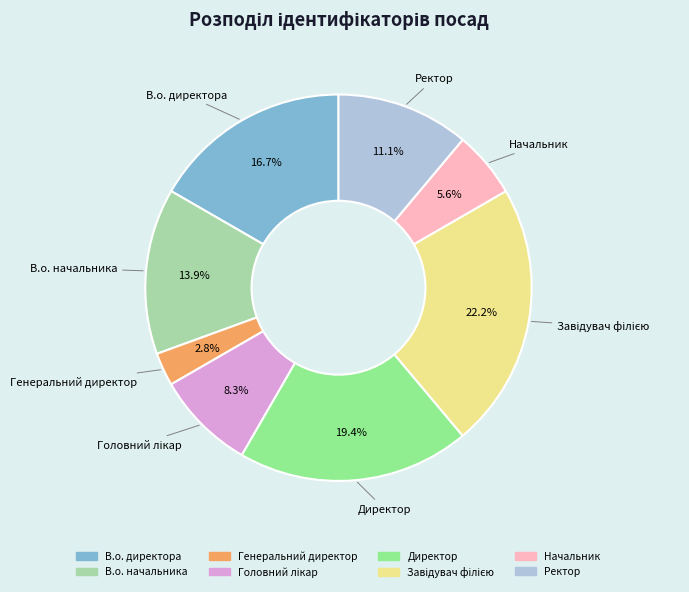

How many slices are in this pie chart?

8